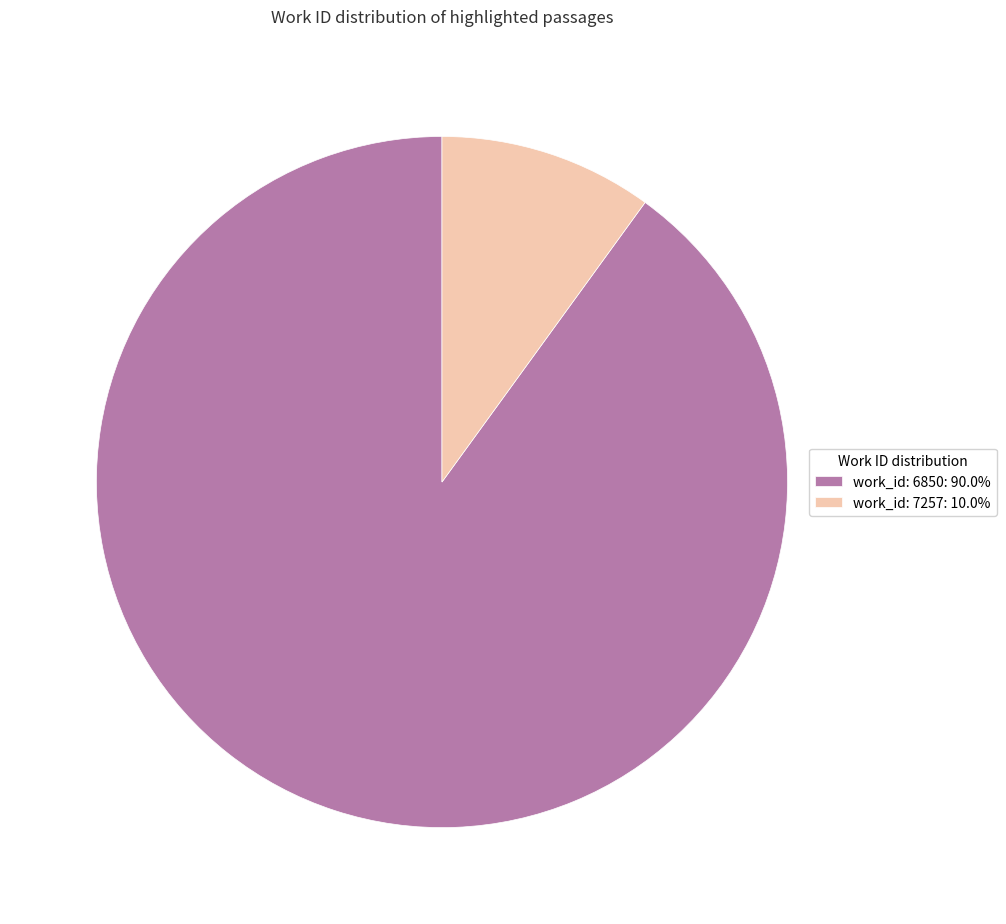

Is the sum of work_id: 6850: 90.0% and work_id: 7257: 10.0% greater than half?

Yes